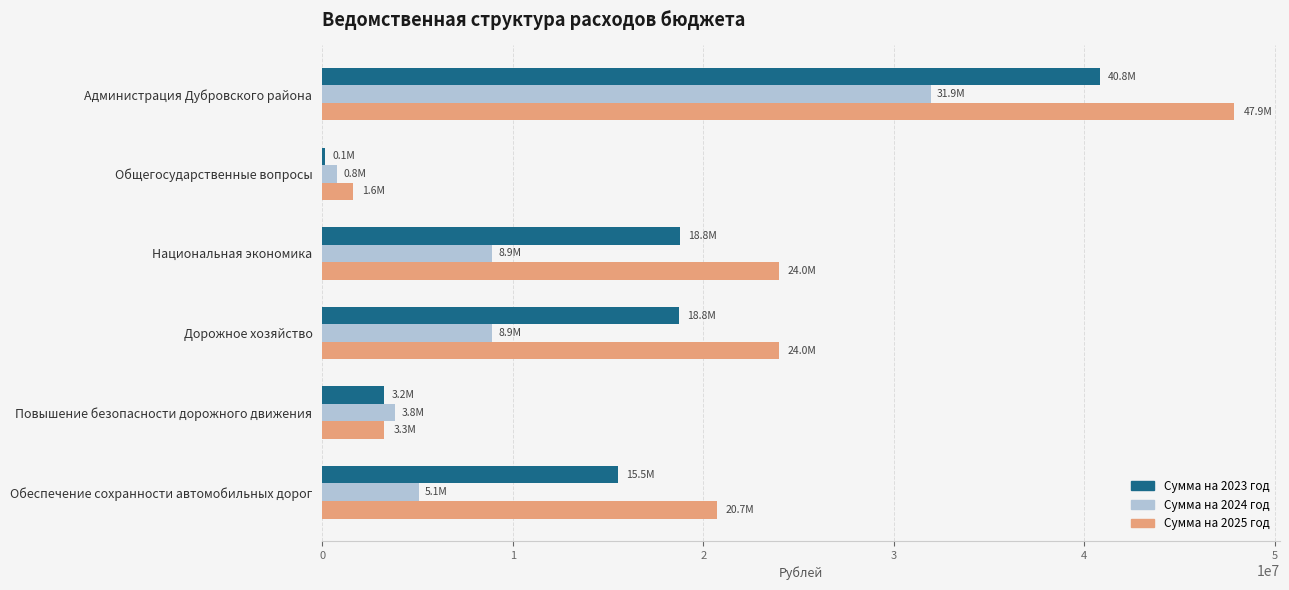

What is the maximum value shown in the chart?

47876475.0